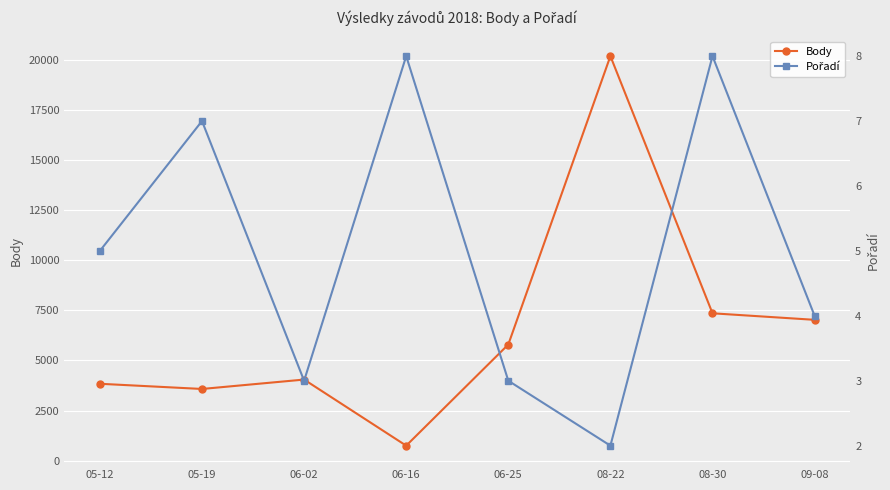

What is the highest value of the Pořadí series?

8